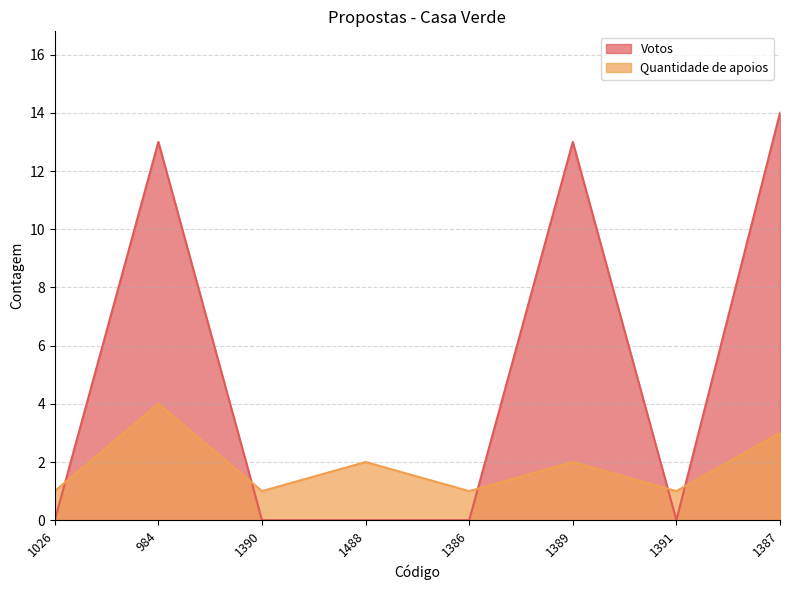

Reading left to right, transcribe all the data shown in this chart.

Votos: 0	13	0	0	0	13	0	14
Quantidade de apoios: 1	4	1	2	1	2	1	3